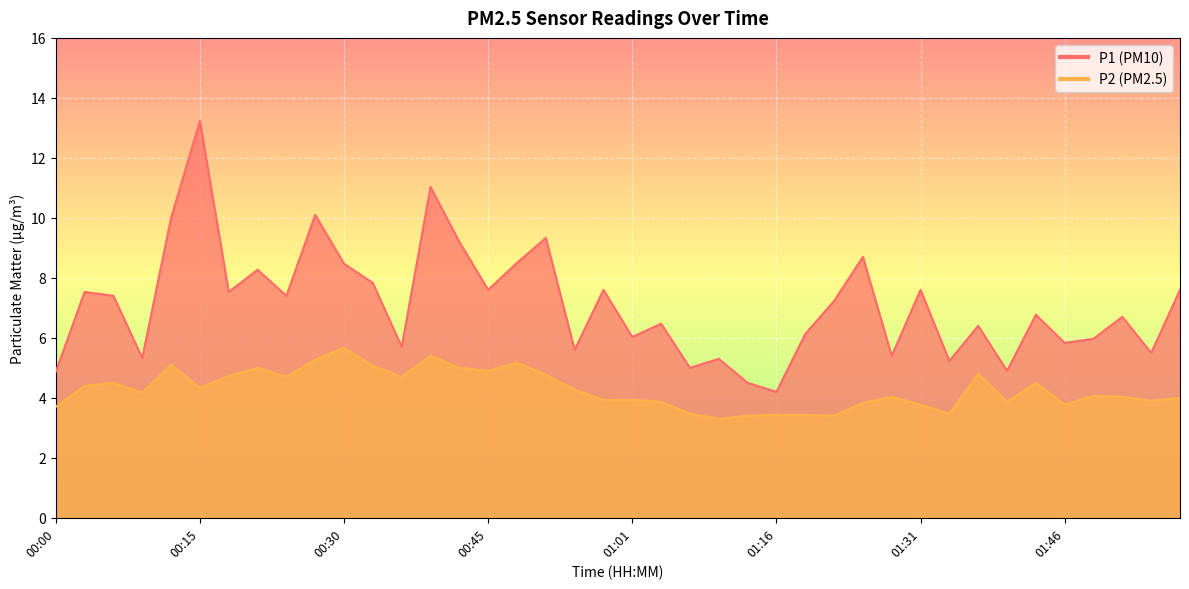

Which series has the largest range (max minus min)?

P1